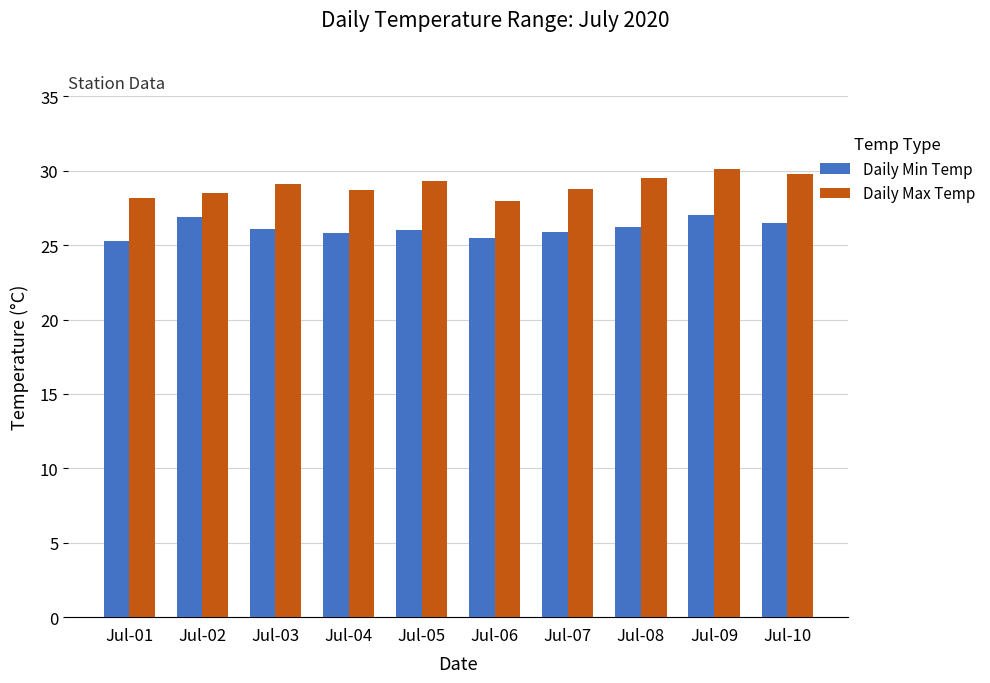

Is it true that Daily Min Temp equals 7.0 at Jul-05?

False